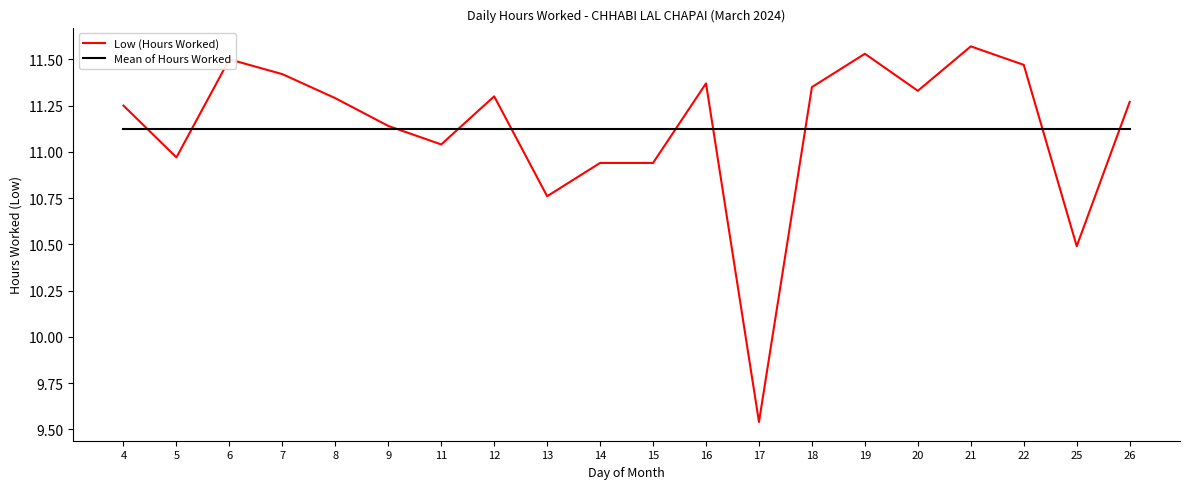

Which series has the largest range (max minus min)?

Low (Hours Worked)